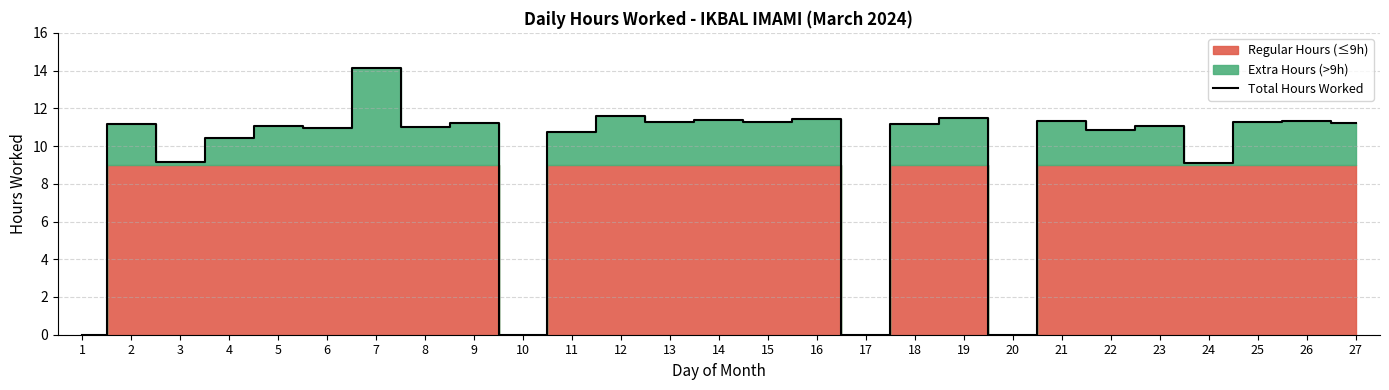

How many interior local peaks (higher than both neighbors) does the data have?

11